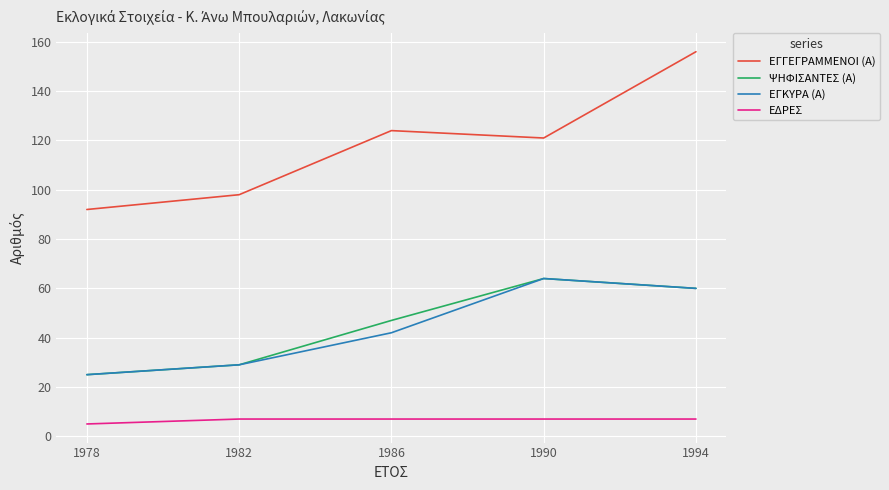

Rank the categories by ΕΓΚΥΡΑ (Α) value from highest to lowest.

1990, 1994, 1986, 1982, 1978